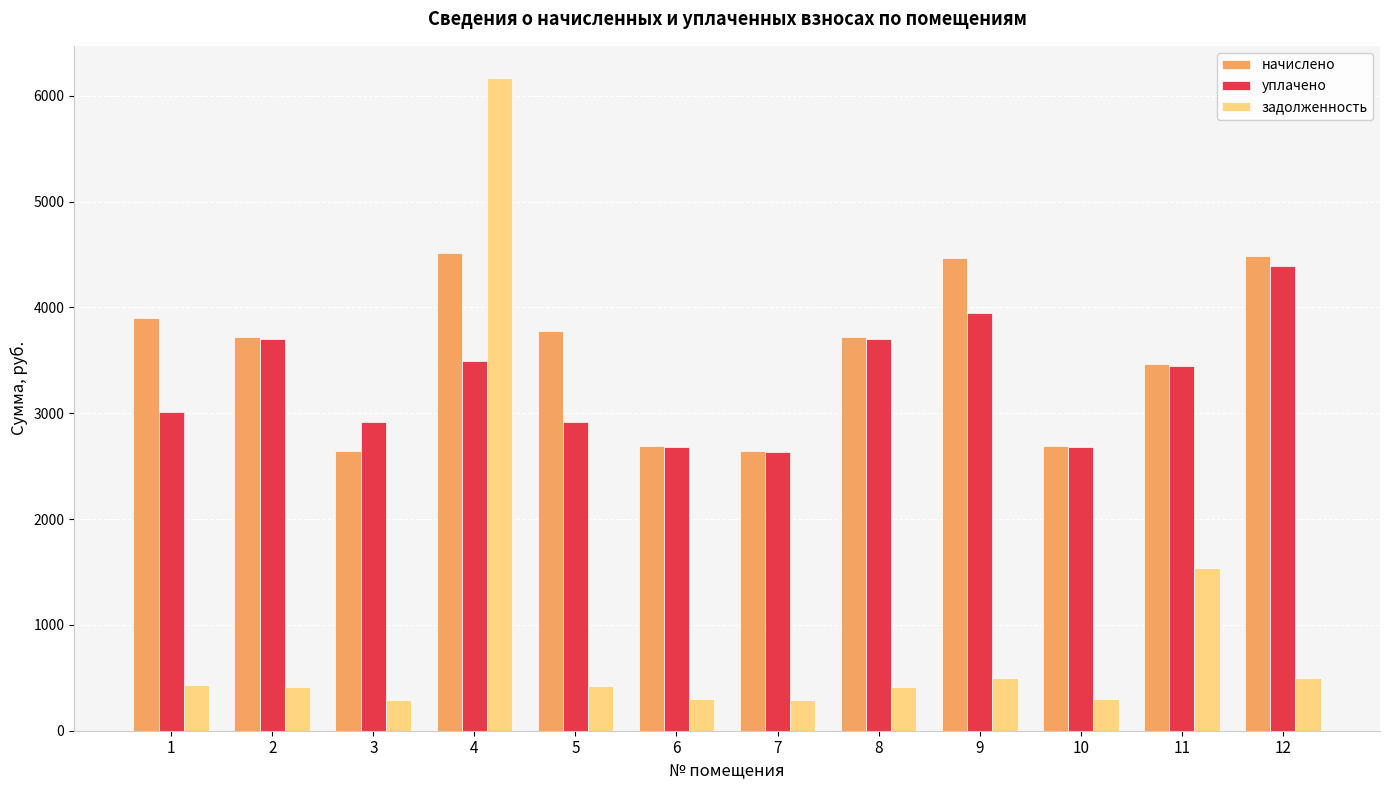

Which series changed the most between 2 and 9?

начислено